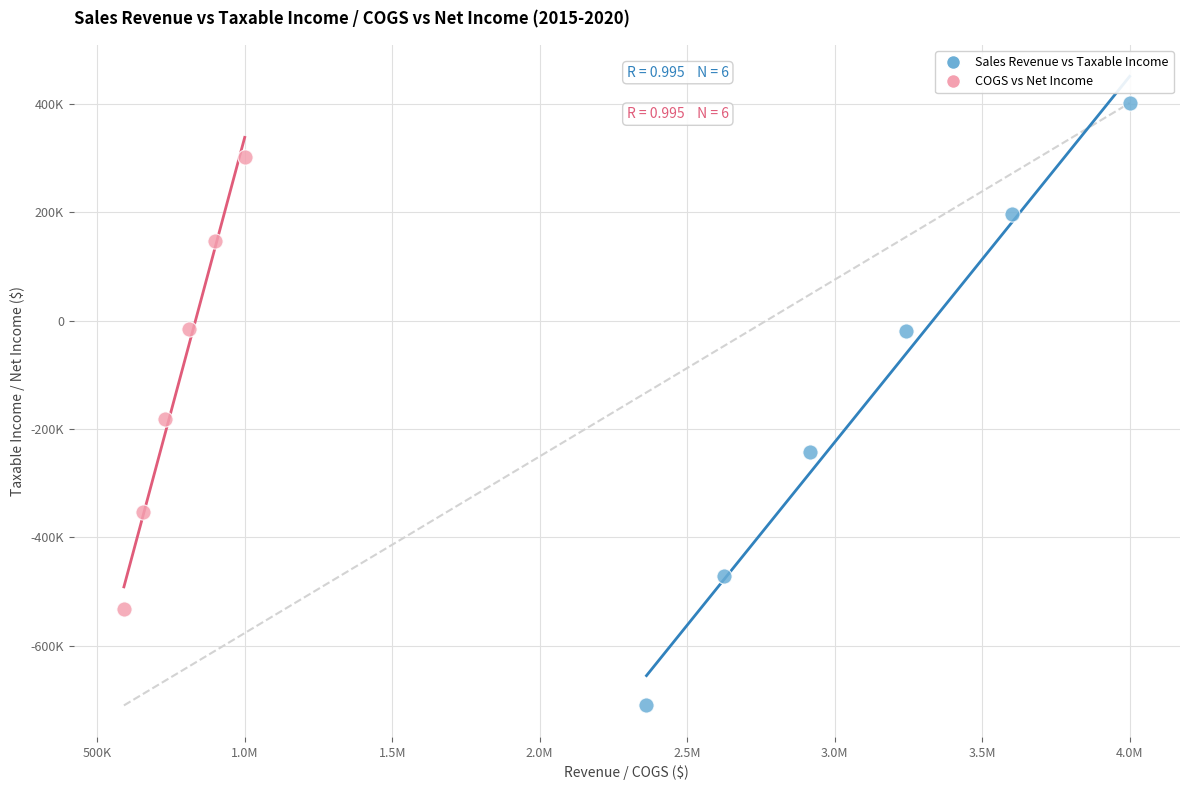

Which series reaches the minimum Y coordinate?

Sales Revenue vs Taxable Income